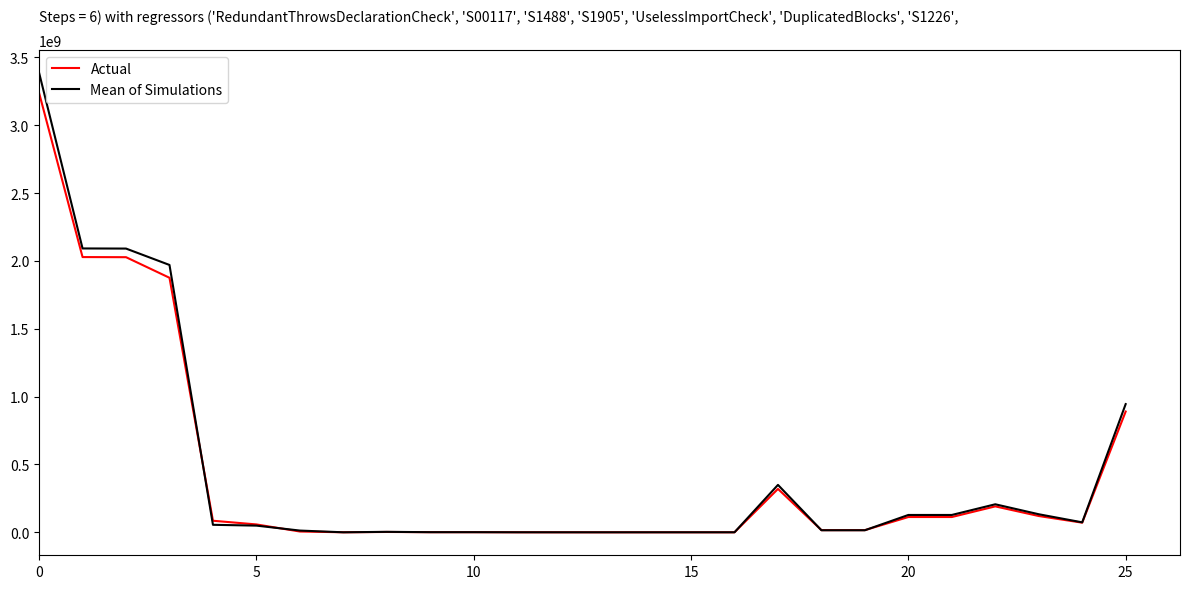

What is the difference between the second highest and minimum values in the Actual series?

2027990500.0